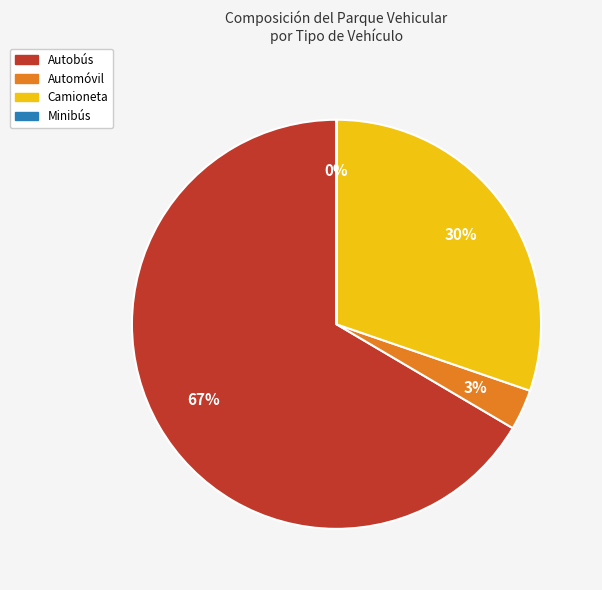

What percentage is the Camioneta slice, to the nearest percent?

30%